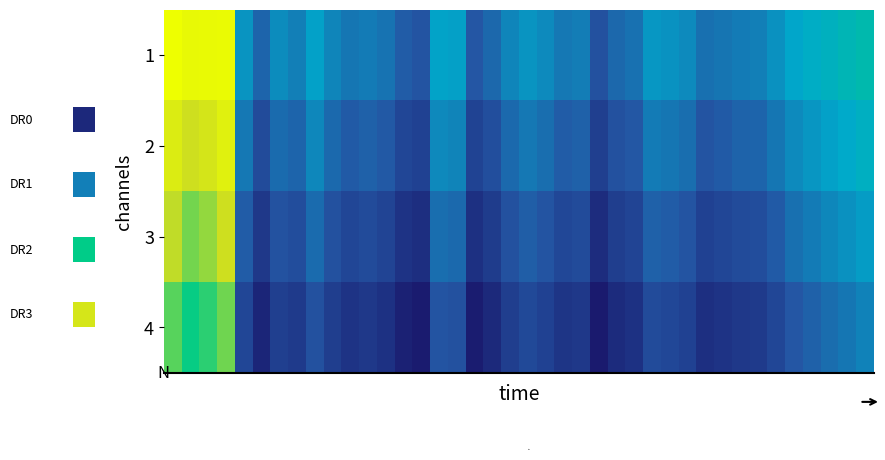

At which category is the sum across all series the highest?

3